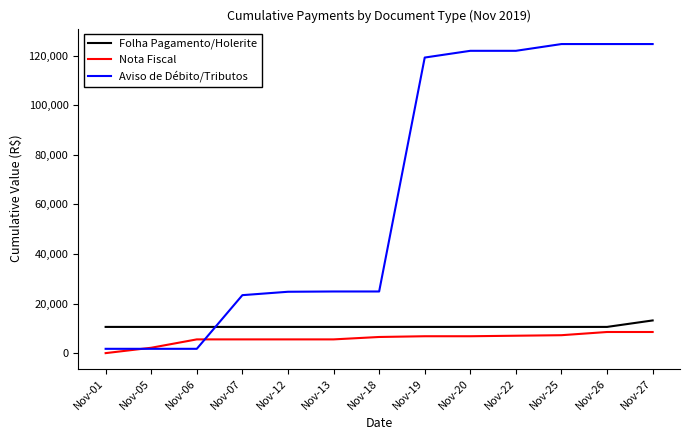

Which series changed the most between Nov-06 and Nov-12?

Aviso de Débito/Tributos